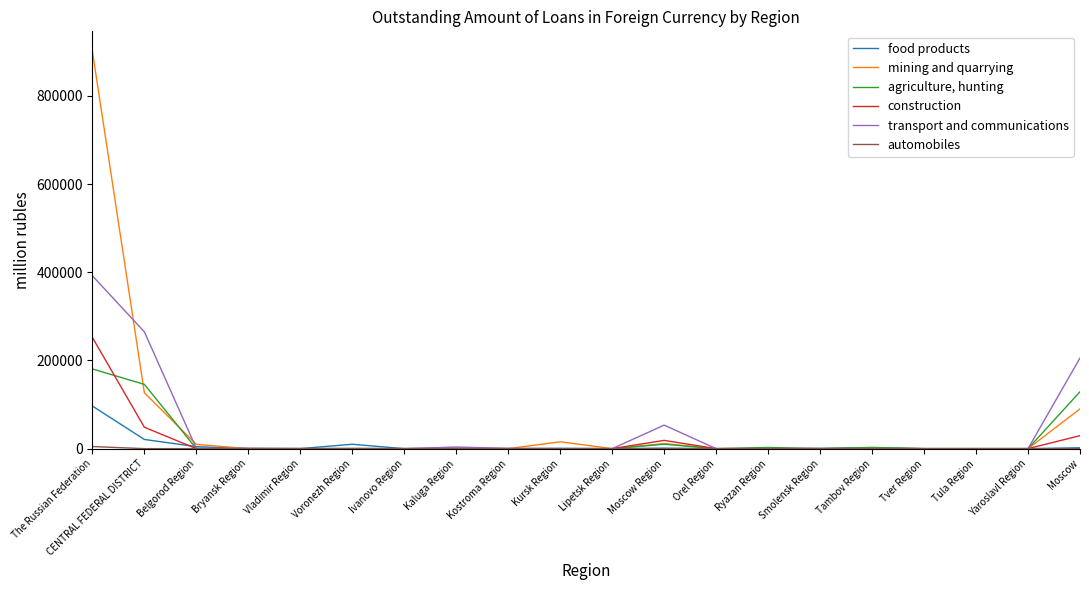

At which category does the chart reach its peak across all series?

The Russian Federation